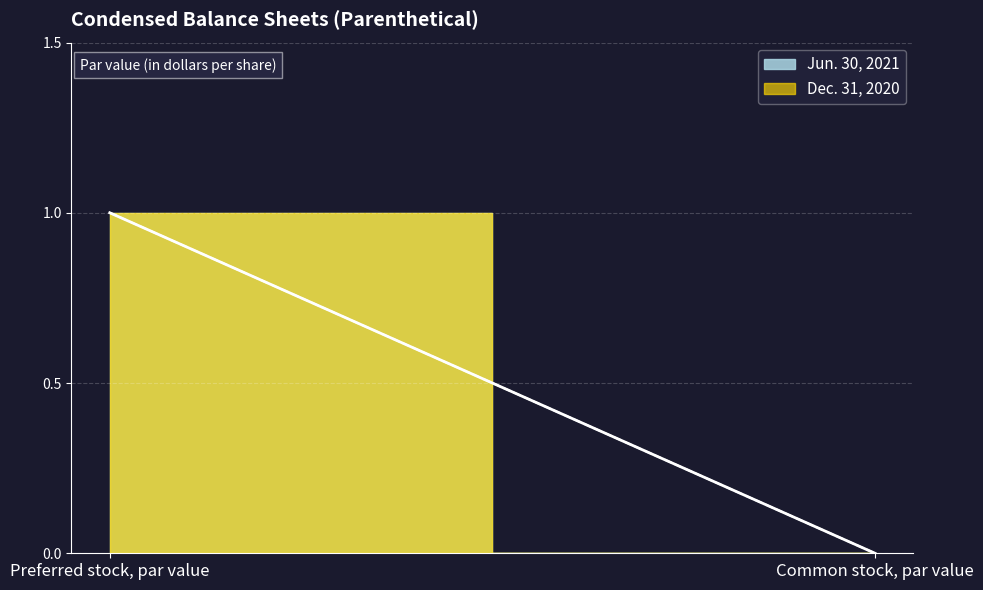

Reading left to right, extract all data points from this chart.

Jun. 30, 2021: 1	0
Dec. 31, 2020: 1	0